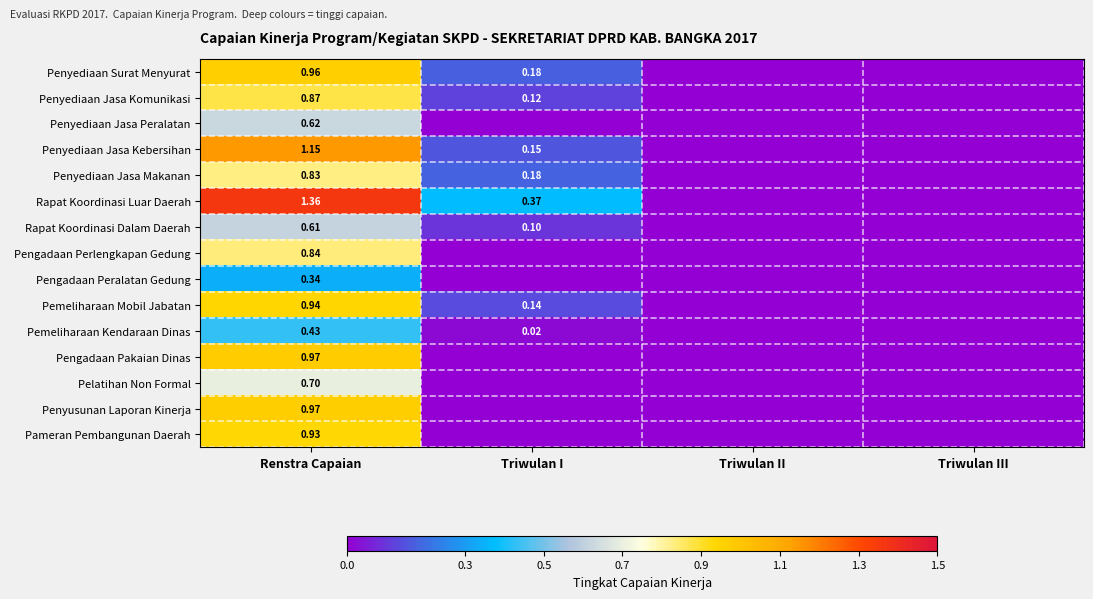

Which series has the widest spread of values?

Rapat Koordinasi Luar Daerah